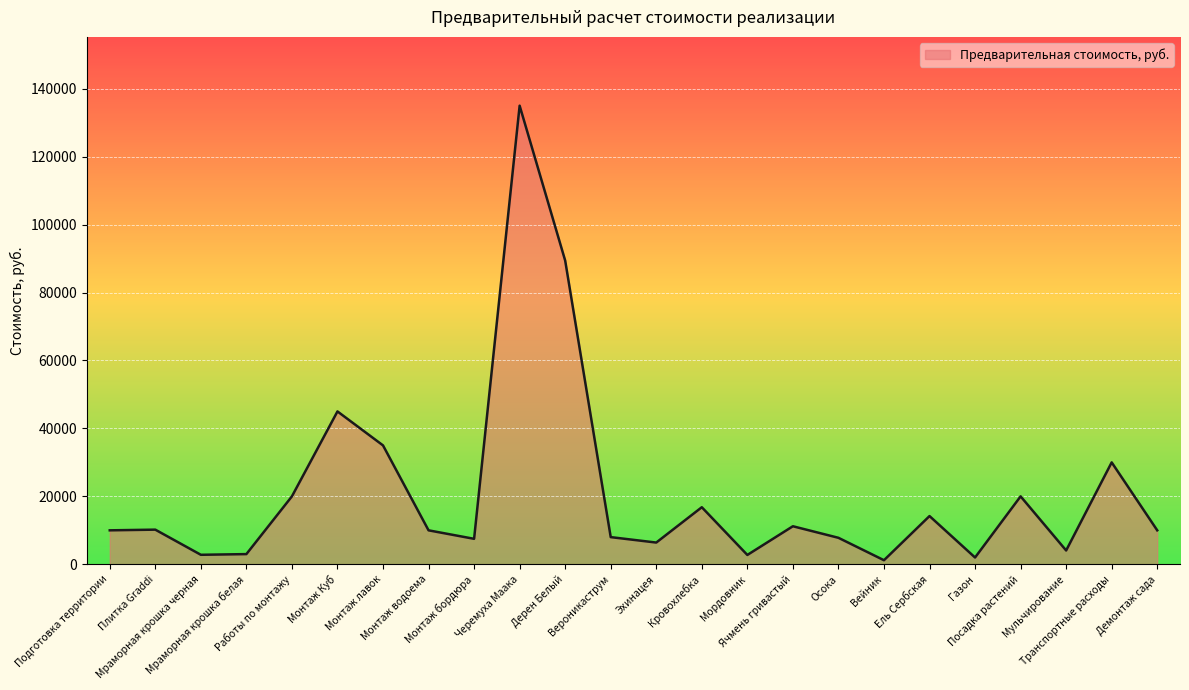

What is the greatest value displayed?

135000